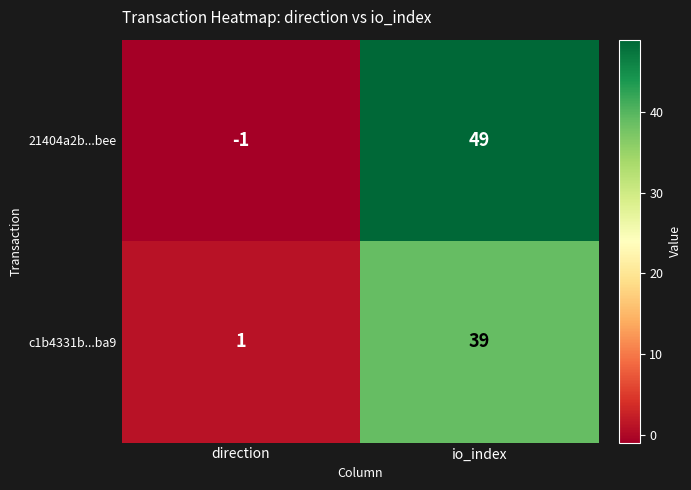

Rank the series at io_index from highest to lowest value.

21404a2b...bee, c1b4331b...ba9